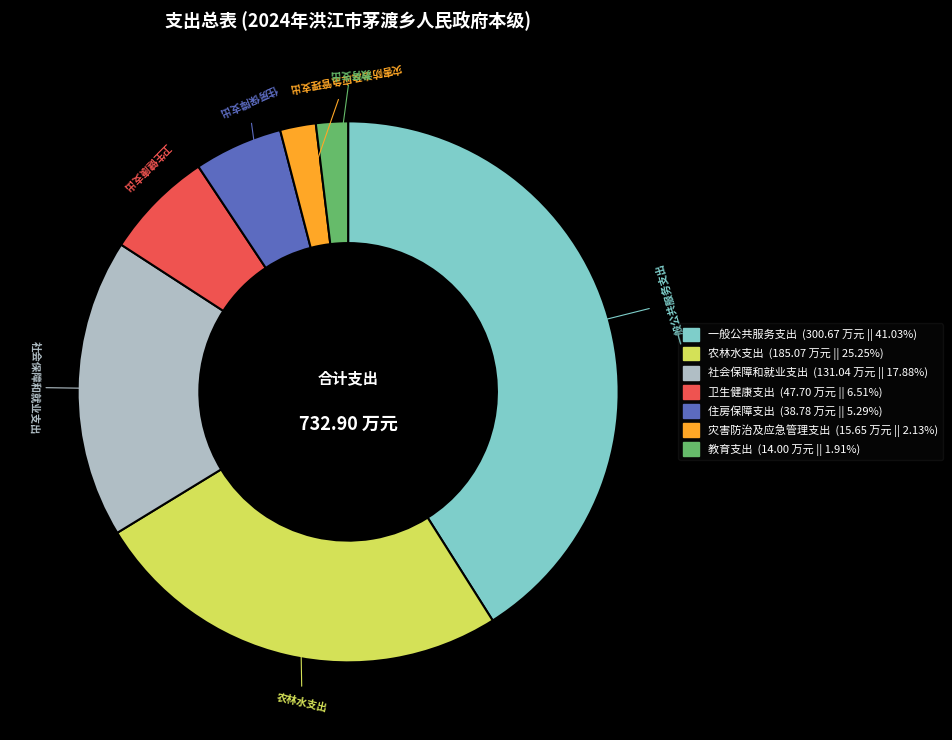

How many segments does this pie chart have?

7